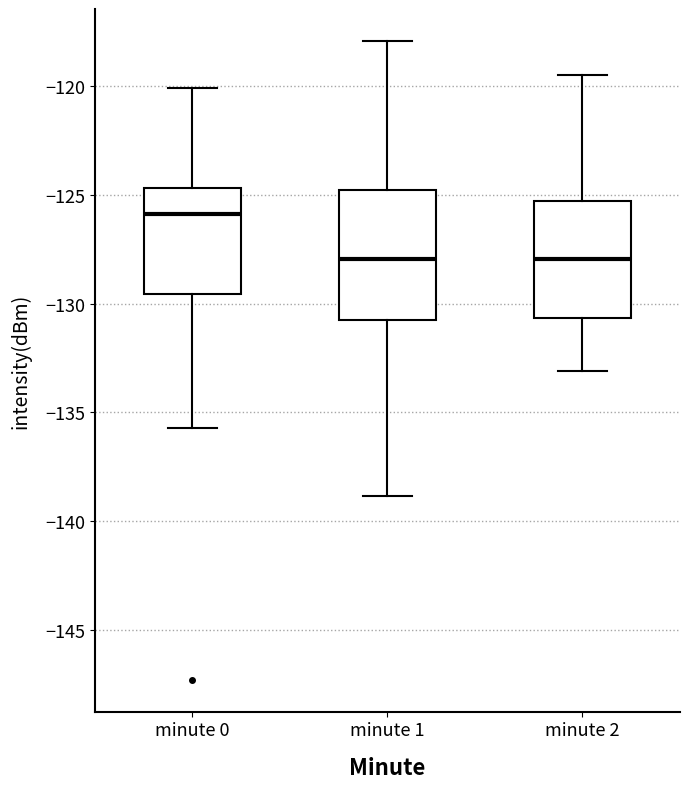

Reading left to right, transcribe this box plot: for each box, give where its median line is, the range the box spans, and where its two whiskers end, as read against the y-axis. The values are not printed on the chart, so give them approximately, as read against the axis.

minute 0: median -126.0, box -129.5 to -124.5, whiskers -135.5 to -120.0
minute 1: median -128.0, box -131.0 to -125.0, whiskers -139.0 to -118.0
minute 2: median -128.0, box -130.5 to -125.5, whiskers -133.0 to -119.5